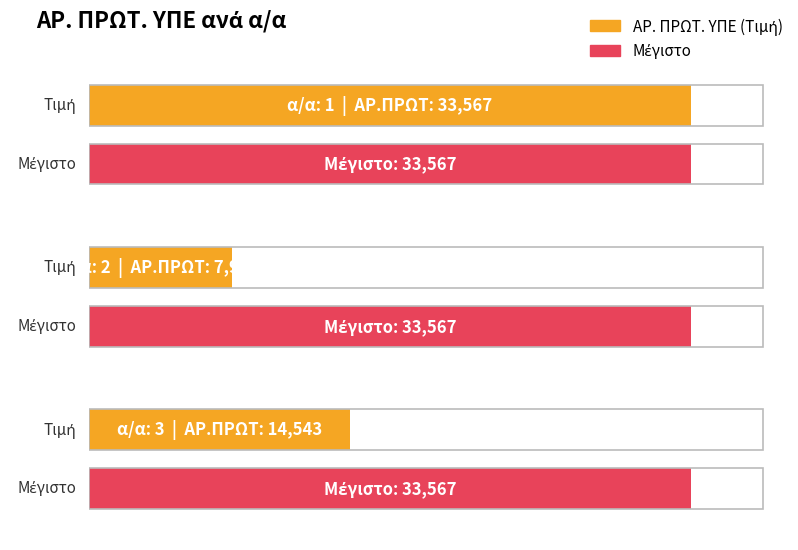

How many data points does each series have?

3